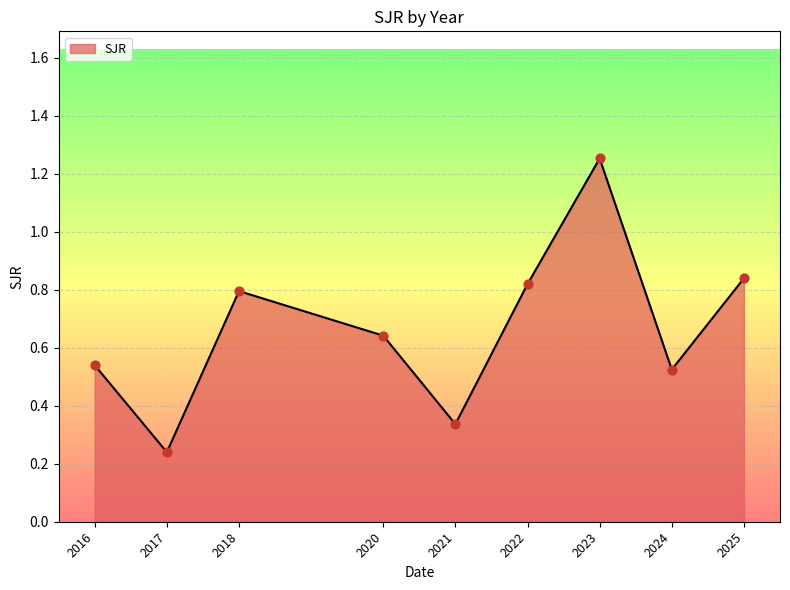

Which has a higher value, 2018 or 2020?

2018